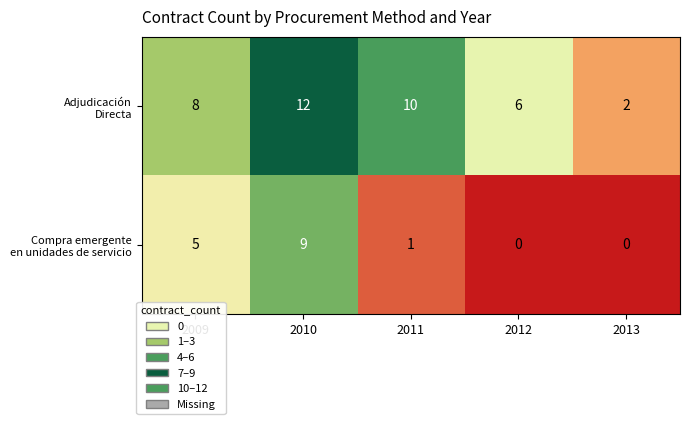

At which category is the sum across all series the highest?

2010